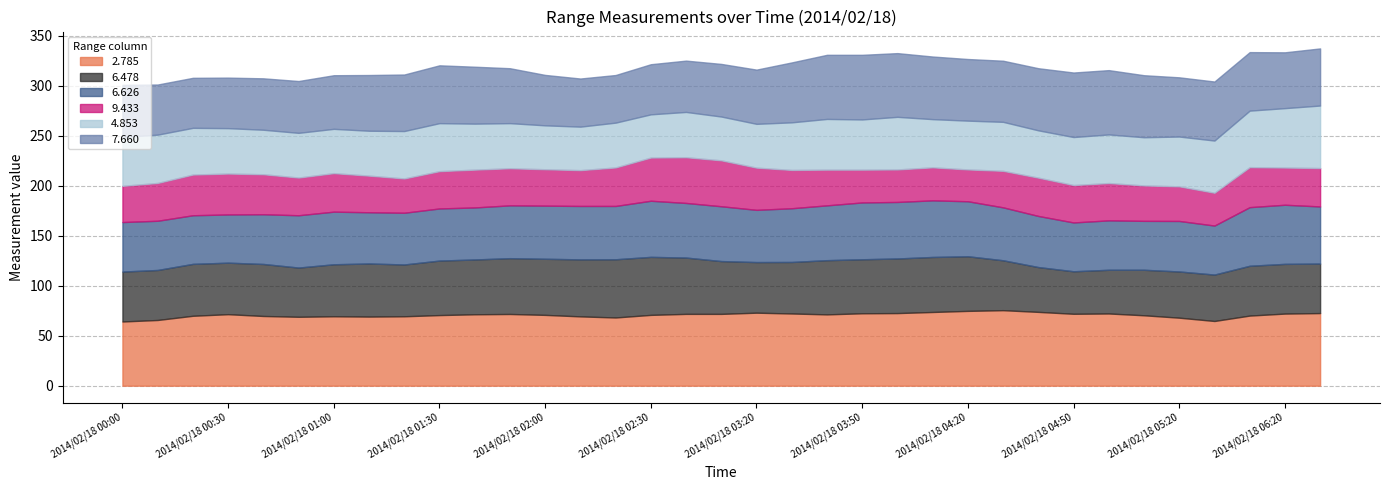

The 6.478 series shows 89.1 at 2014/02/18 01:10. True or false?

False